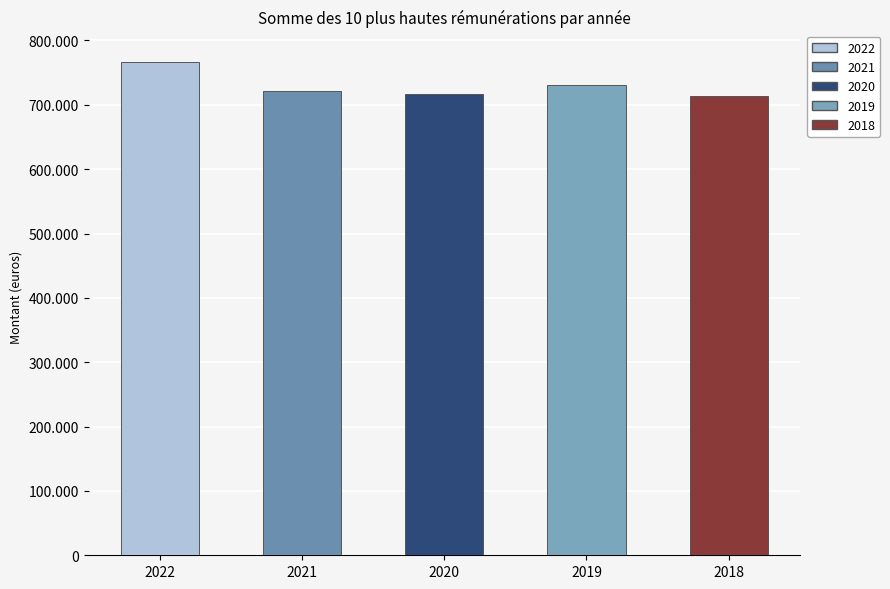

Reading left to right, what are all the values shown in this chart?

2022=767105	2021=721529	2020=717064	2019=731165	2018=713915